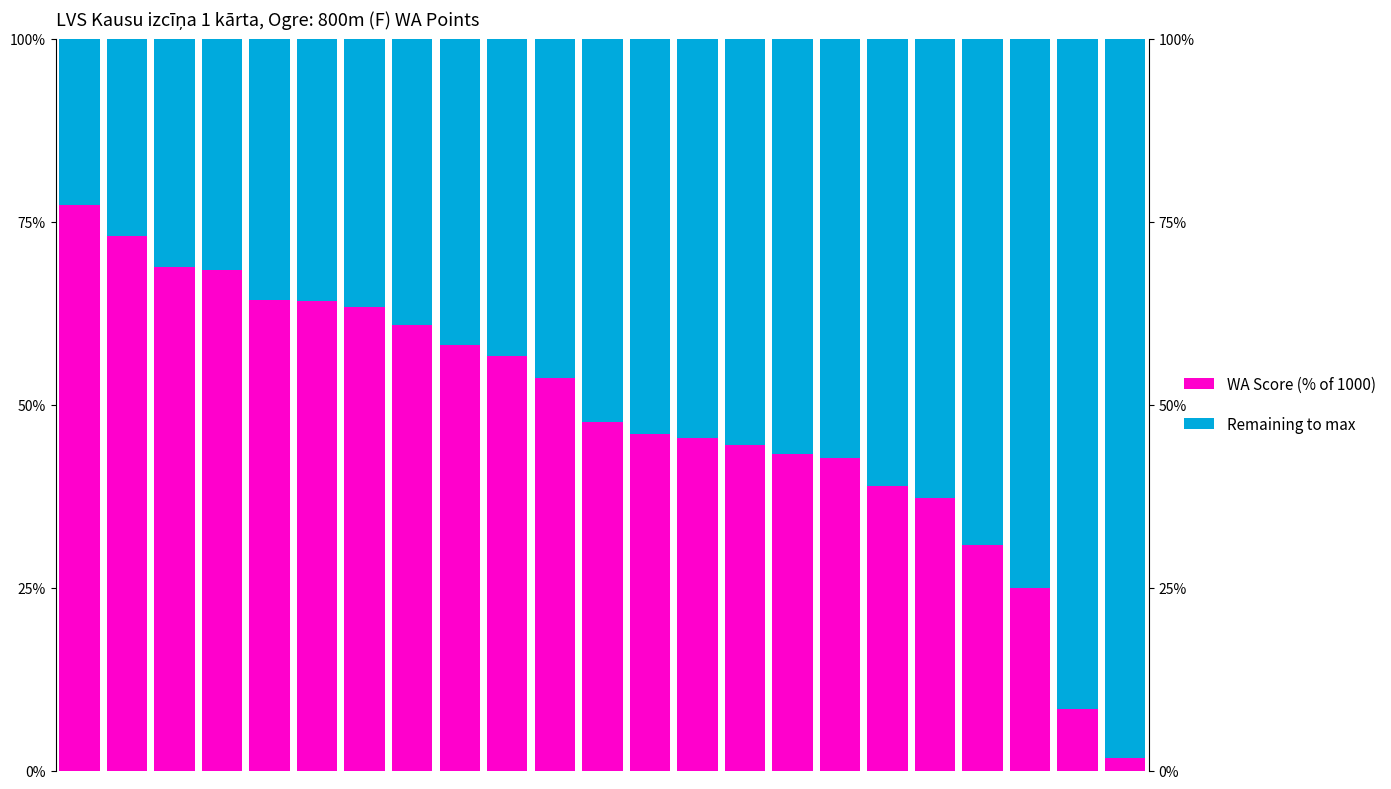

Is the value of Remaining to 1000 at 18 greater than the value of WA Score portion at 10?

Yes